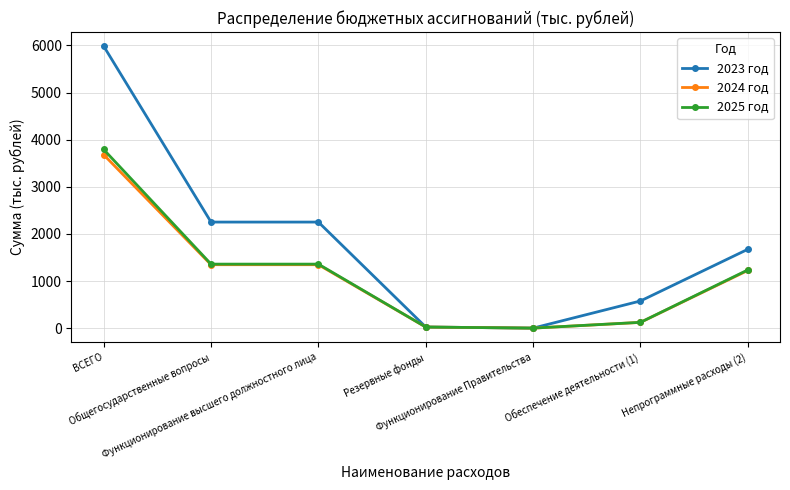

What is the difference between the second highest and second lowest values in the 2025 год series?

1335.2